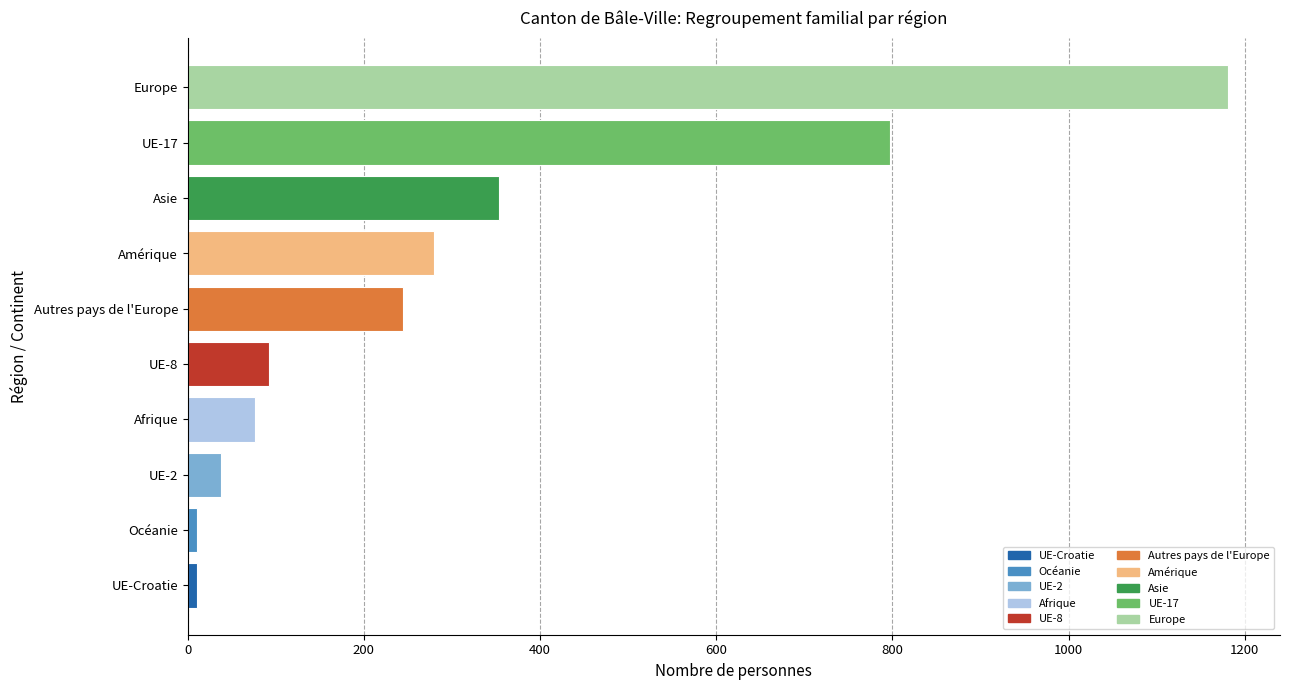

How many data points are less than 244?

5